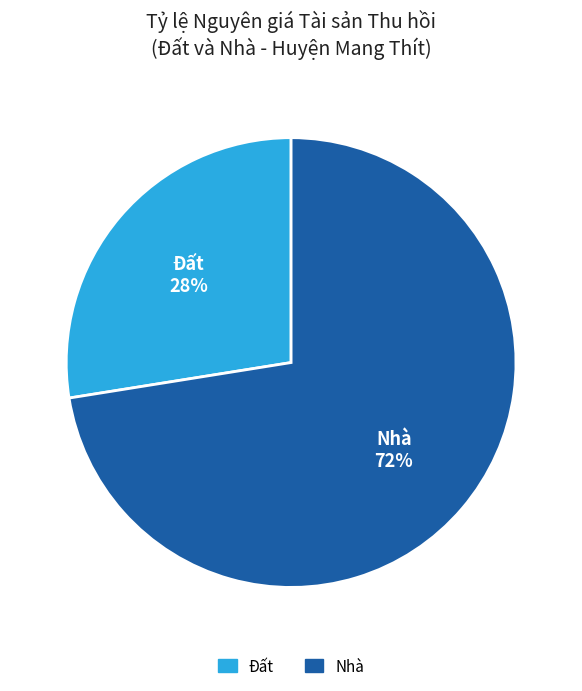

Is the sum of Đất and Nhà greater than half?

Yes